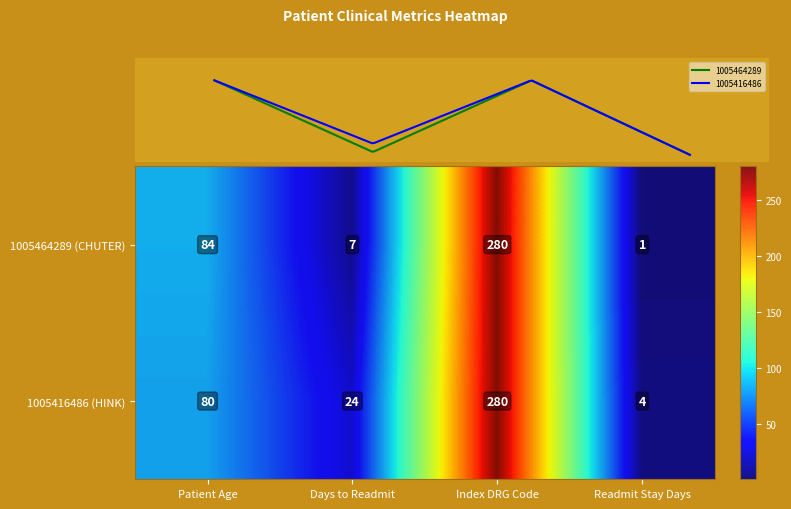

Reading left to right, transcribe all the data shown in this chart.

1005464289 (CHUTER): Patient Age=84	Days to Readmit=7	Index DRG Code=280	Readmit Stay Days=1
1005416486 (HINK): Patient Age=80	Days to Readmit=24	Index DRG Code=280	Readmit Stay Days=4